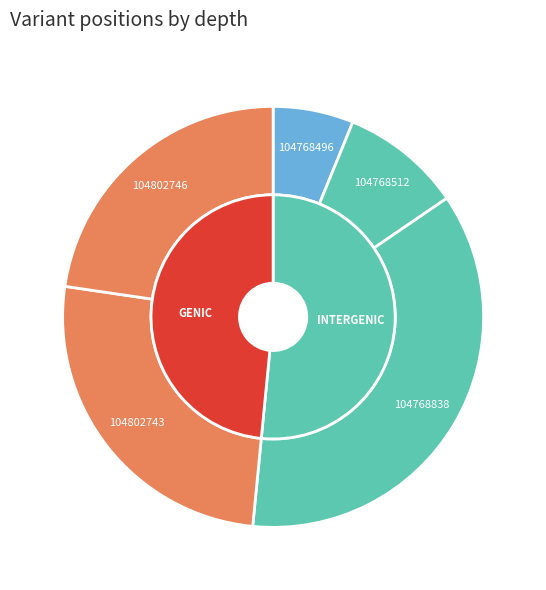

The 104802743 slice represents 16% of the pie. True or false?

False